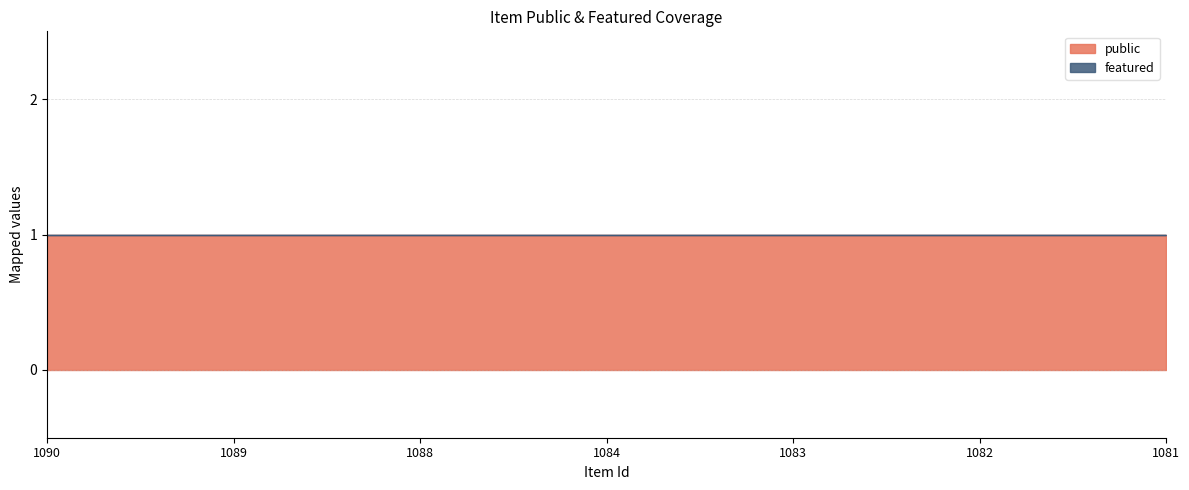

What is the spread (max minus min) of values at 1088?

1